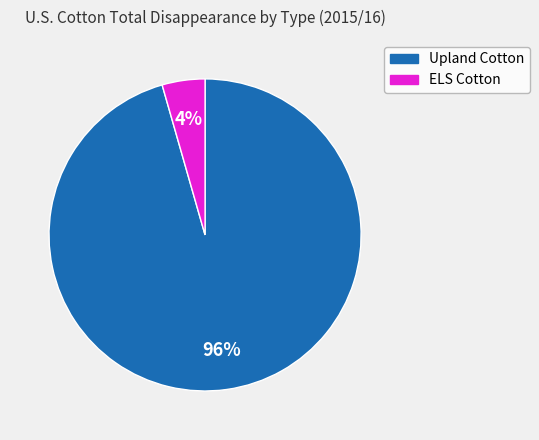

Which category has the biggest portion of the pie?

Upland Cotton